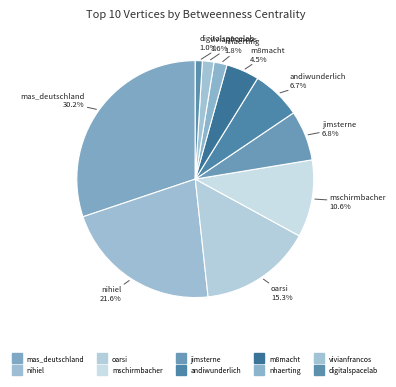

Count the number of slices in the pie.

10